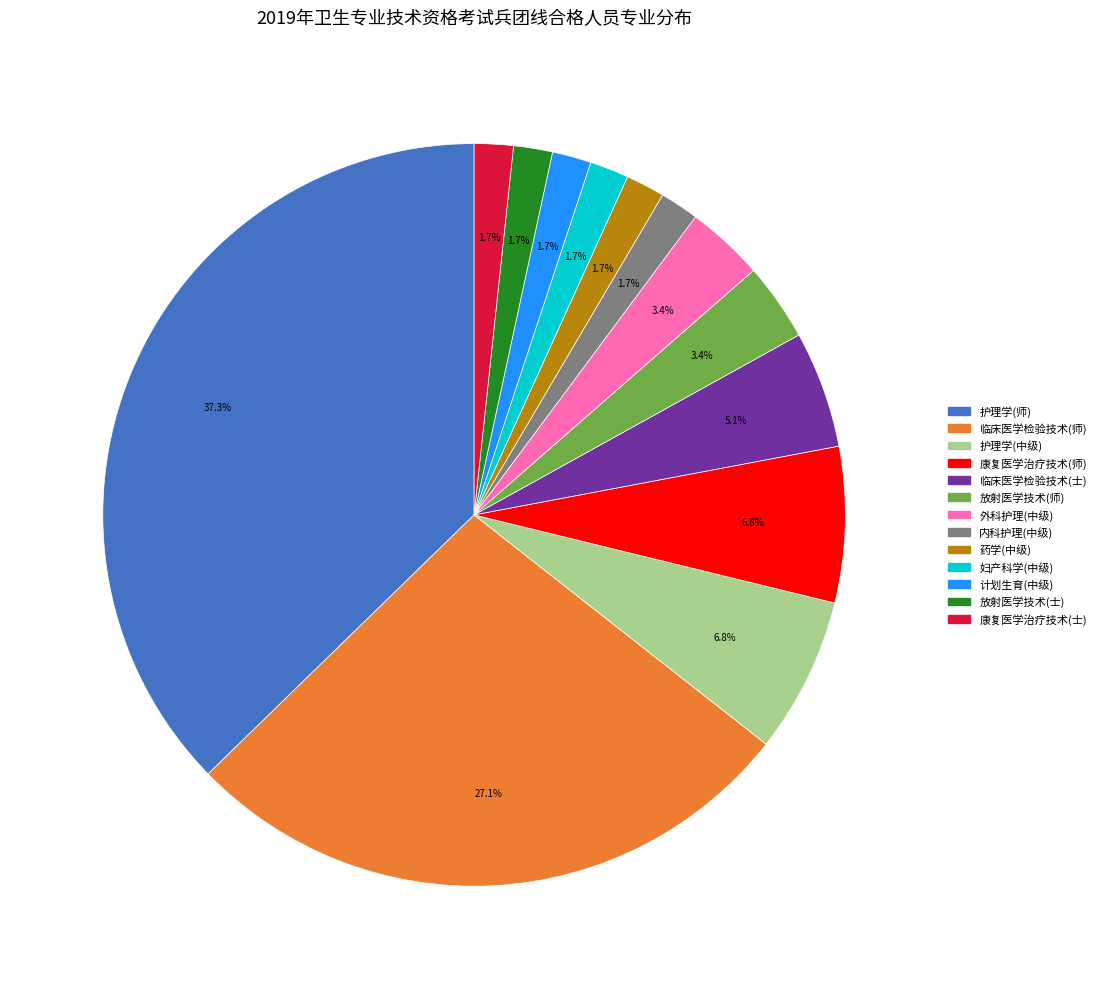

Does 放射医学技术(士) represent more than half of the total?

No